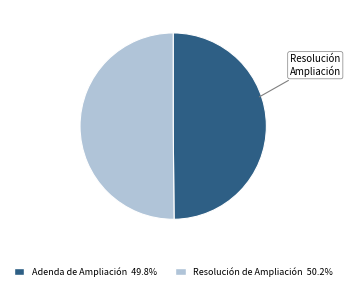

Is the sum of Adenda de Ampliación and Resolución de Ampliación greater than half?

Yes